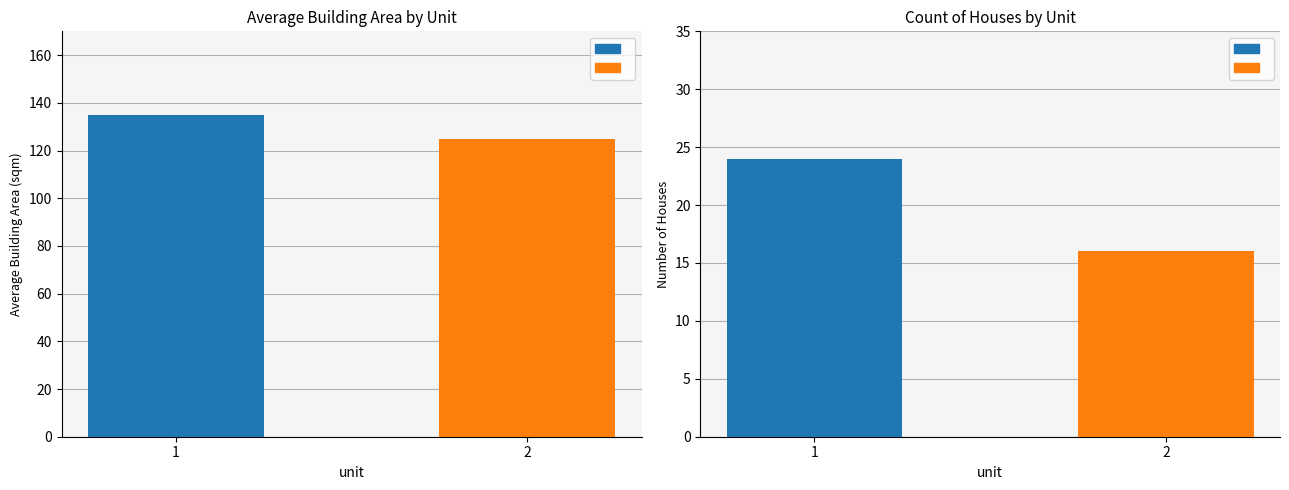

Is it true that avg_inner_area equals 216.5 at 2?

False